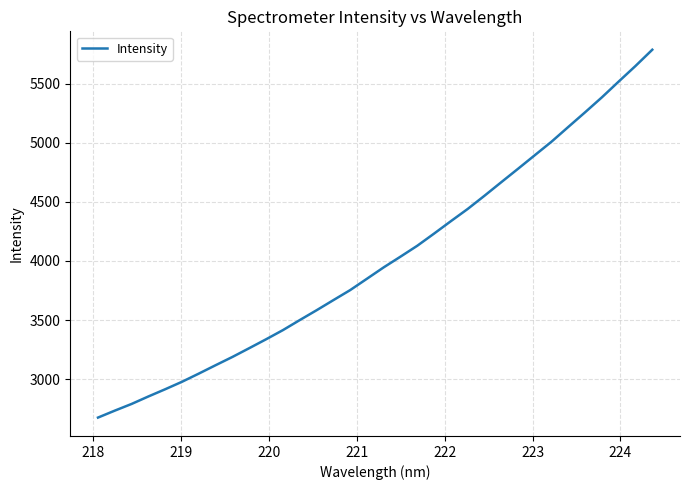

What is the difference between the maximum and minimum values?

3116.1